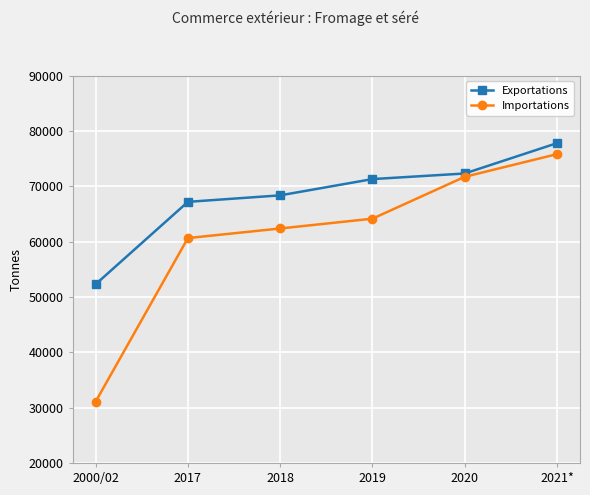

What is the difference between the Importations values at 2021* and 2020?

4095